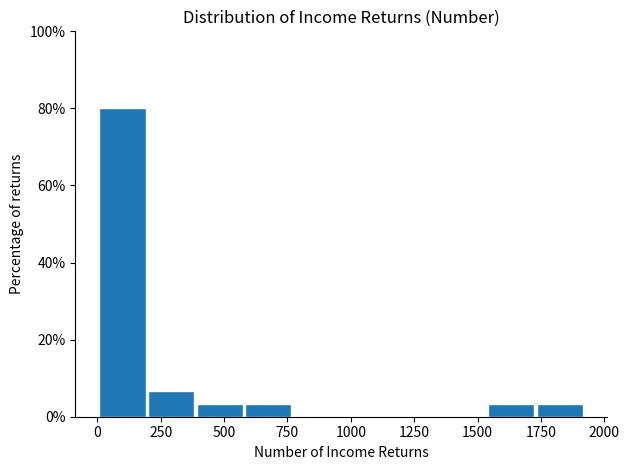

Around what value on the x-axis is the tallest bar? Give the approximate position of its centre, as read against the axis.

100